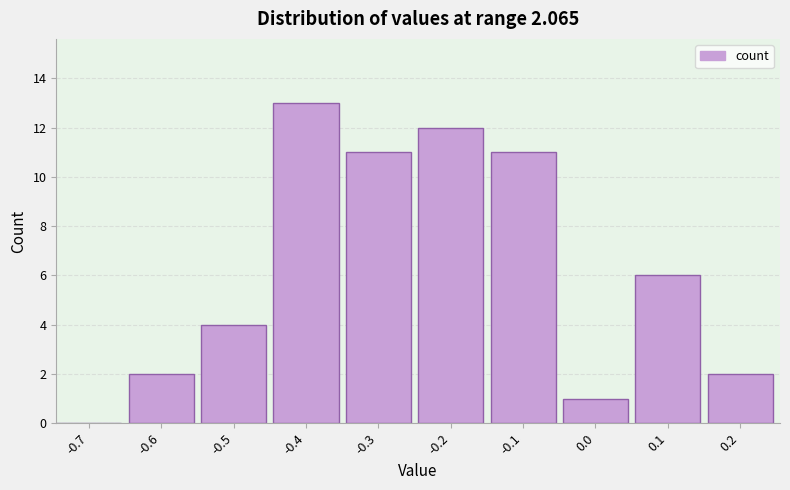

Reading left to right, extract all data points from this chart.

-0.7=0	-0.6=2	-0.5=4	-0.4=13	-0.3=11	-0.2=12	-0.1=11	0.0=1	0.1=6	0.2=2